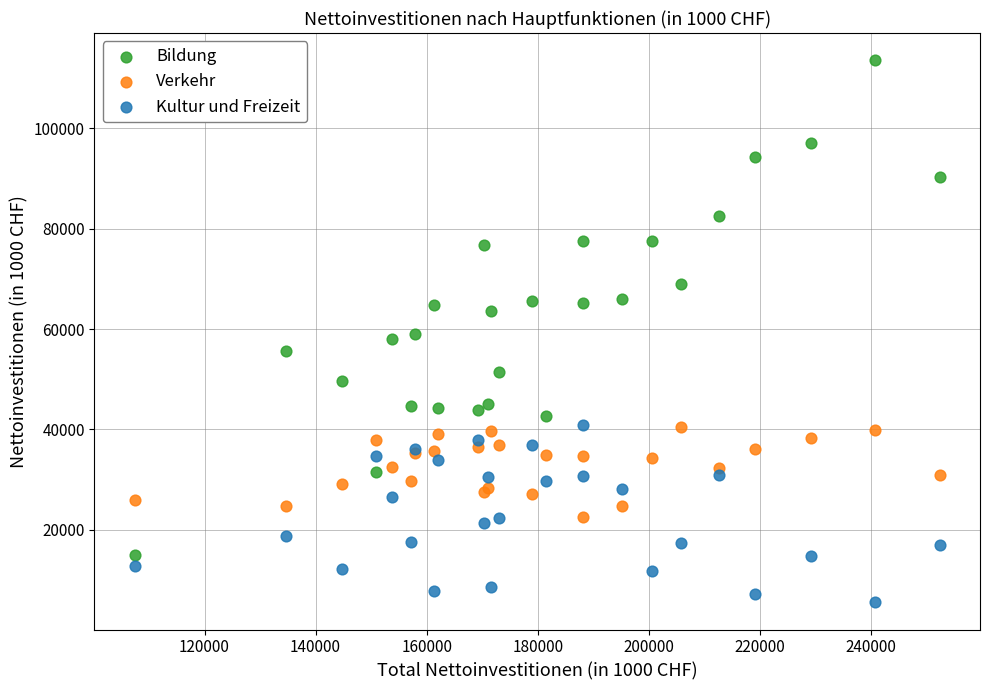

What are all the series names shown in the legend?

Bildung, Verkehr, Kultur und Freizeit